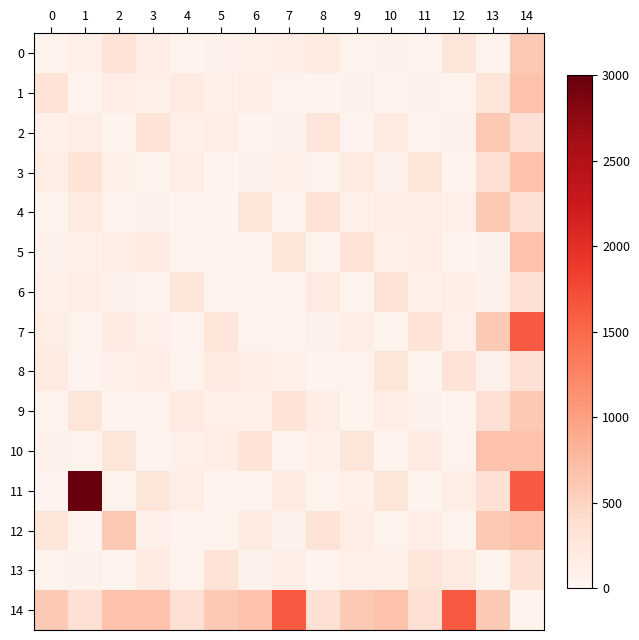

Reading left to right, list all the values displayed in this chart.

0: 0=36.4	1=88.8	2=327.0	3=151.0	4=42.7	5=68.3	6=83.6	7=142.0	8=190.3	9=56.4	10=66.2	11=29.6	12=287.0	13=58.6	14=603.2
1: 0=327.0	1=36.4	2=151.0	3=88.8	4=190.3	5=83.6	6=142.0	7=56.4	8=42.7	9=68.3	10=29.6	11=66.2	12=58.6	13=287.0	14=679.1
2: 0=88.8	1=151.0	2=36.4	3=327.0	4=83.6	5=142.0	6=42.7	7=68.3	8=287.0	9=29.6	10=190.3	11=56.4	12=66.2	13=603.2	14=345.6
3: 0=151.0	1=327.0	2=88.8	3=36.4	4=142.0	5=42.7	6=68.3	7=83.6	8=56.4	9=190.3	10=66.2	11=287.0	12=29.6	13=345.6	14=668.3
4: 0=42.7	1=190.3	2=56.4	3=66.2	4=36.4	5=29.6	6=287.0	7=58.6	8=327.0	9=88.8	10=151.0	11=142.0	12=83.6	13=603.2	14=345.6
5: 0=68.3	1=83.6	2=142.0	3=190.3	4=56.4	5=36.4	6=29.6	7=287.0	8=58.6	9=327.0	10=88.8	11=151.0	12=42.7	13=66.2	14=679.1
6: 0=83.6	1=142.0	2=68.3	3=56.4	4=287.0	5=58.6	6=36.4	7=29.6	8=190.3	9=42.7	10=327.0	11=88.8	12=151.0	13=66.2	14=345.6
7: 0=142.0	1=56.4	2=190.3	3=83.6	4=29.6	5=287.0	6=58.6	7=36.4	8=68.3	9=151.0	10=42.7	11=327.0	12=88.8	13=603.2	14=1627.9
8: 0=190.3	1=29.6	2=83.6	3=142.0	4=58.6	5=190.3	6=151.0	7=88.8	8=36.4	9=56.4	10=287.0	11=42.7	12=327.0	13=66.2	14=345.6
9: 0=56.4	1=287.0	2=29.6	3=58.6	4=190.3	5=83.6	6=88.8	7=327.0	8=142.0	9=36.4	10=151.0	11=68.3	12=42.7	13=345.6	14=603.2
10: 0=66.2	1=58.6	2=287.0	3=29.6	4=83.6	5=142.0	6=327.0	7=42.7	8=88.8	9=287.0	10=36.4	11=190.3	12=56.4	13=668.3	14=679.1
11: 0=29.6	1=3000.0	2=58.6	3=287.0	4=142.0	5=29.6	6=42.7	7=190.3	8=56.4	9=83.6	10=287.0	11=36.4	12=142.0	13=345.6	14=1627.9
12: 0=287.0	1=42.7	2=603.2	3=83.6	4=29.6	5=56.4	6=190.3	7=66.2	8=327.0	9=142.0	10=56.4	11=151.0	12=36.4	13=603.2	14=679.1
13: 0=58.6	1=66.2	2=42.7	3=190.3	4=56.4	5=327.0	6=66.2	7=151.0	8=29.6	9=88.8	10=83.6	11=287.0	12=190.3	13=36.4	14=345.6
14: 0=603.2	1=345.6	2=668.3	3=679.1	4=345.6	5=603.2	6=679.1	7=1627.9	8=345.6	9=603.2	10=668.3	11=345.6	12=1627.9	13=603.2	14=36.4